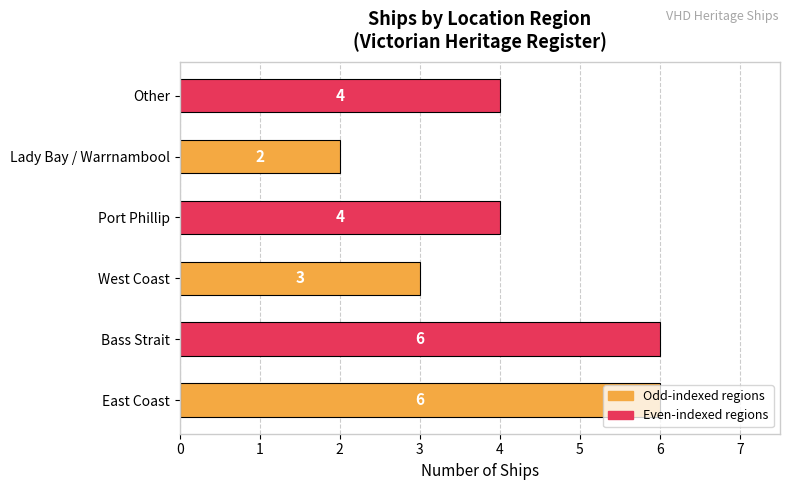

What is the difference between the second highest and second lowest values?

3